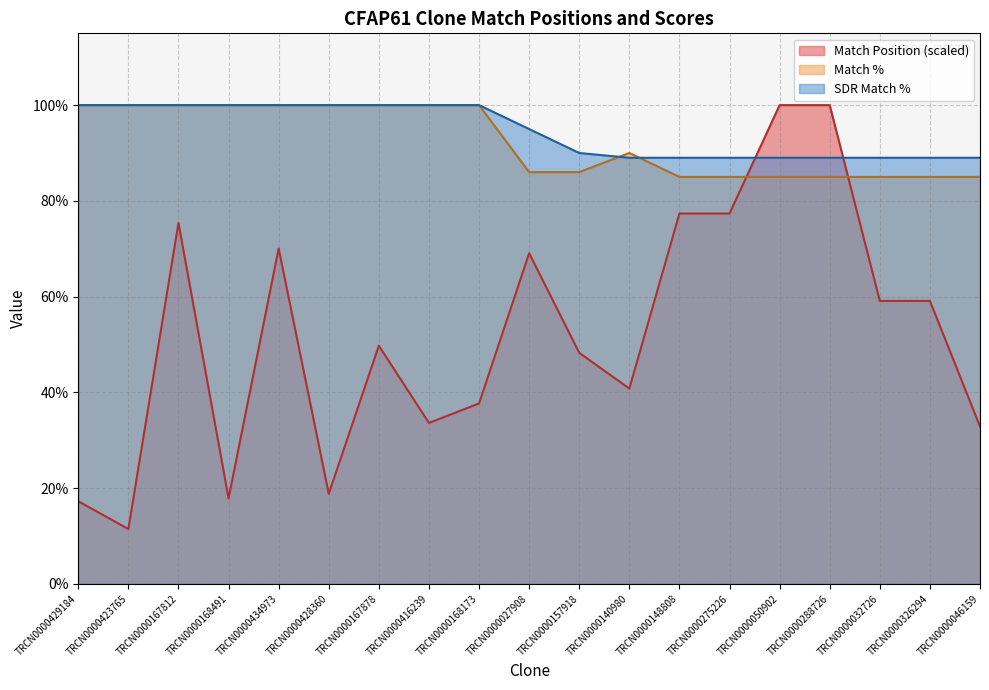

What is the highest value of the Match Position series?

100.0